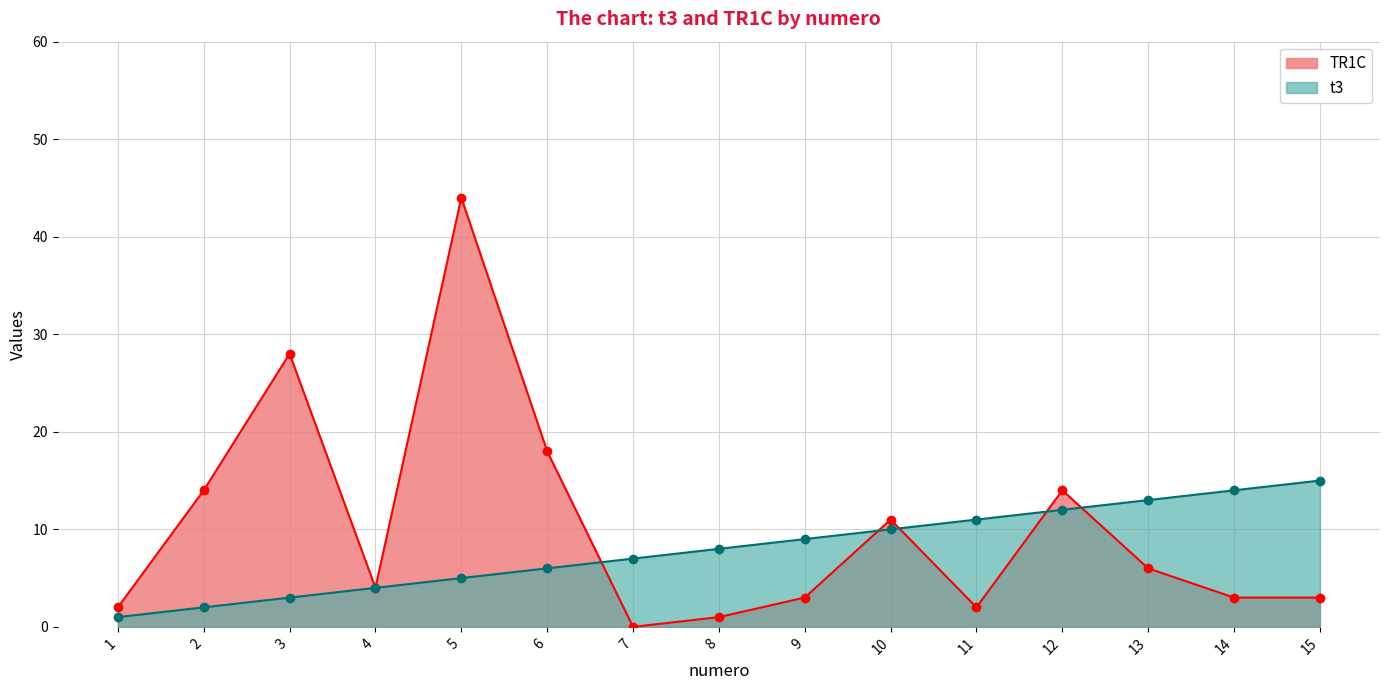

Where do t3 and TR1C first cross each other?

6 and 7